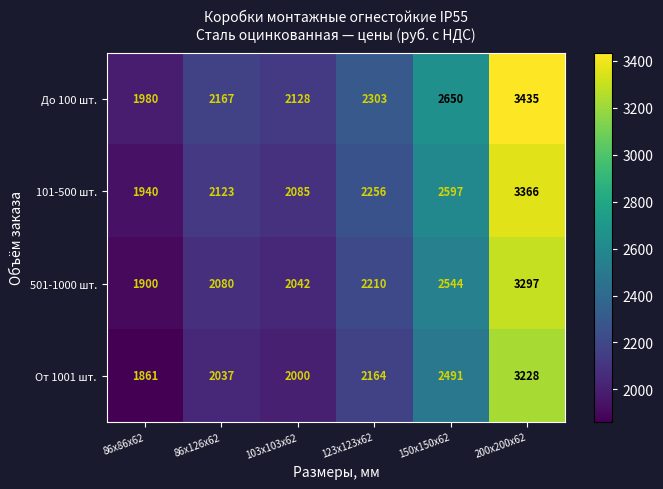

Which series has the widest spread of values?

До 100 шт.